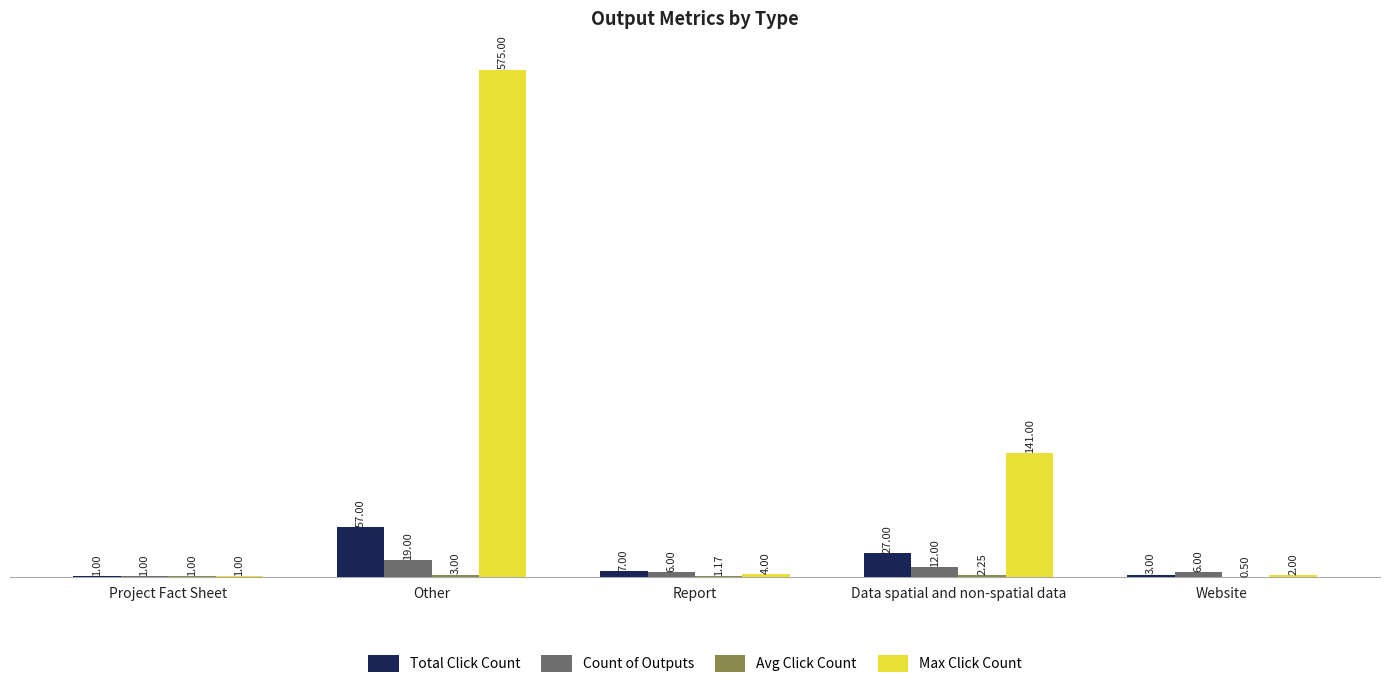

What is the sum of the Max Click Count values at Website and Project Fact Sheet?

3.0